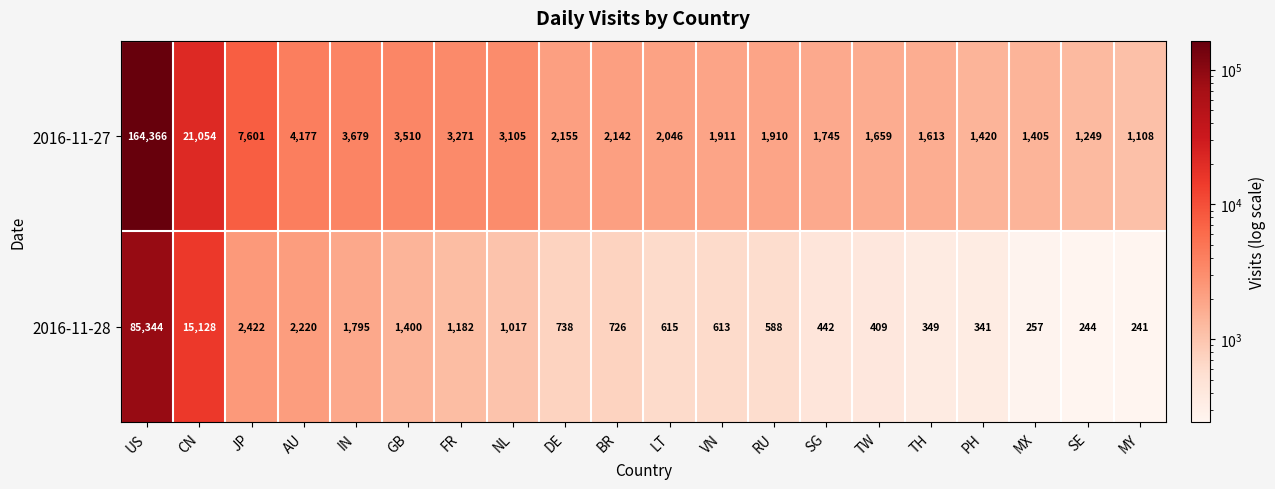

At which category is the sum across all series the highest?

US